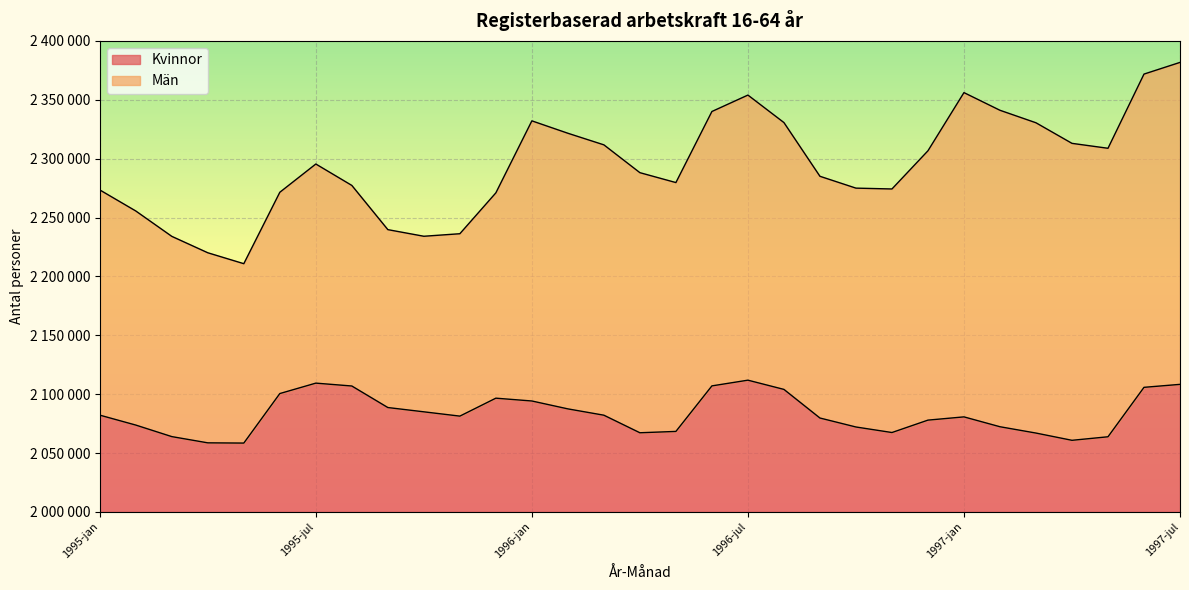

What is the change in value from 1995-dec to 1997-apr?

-35784